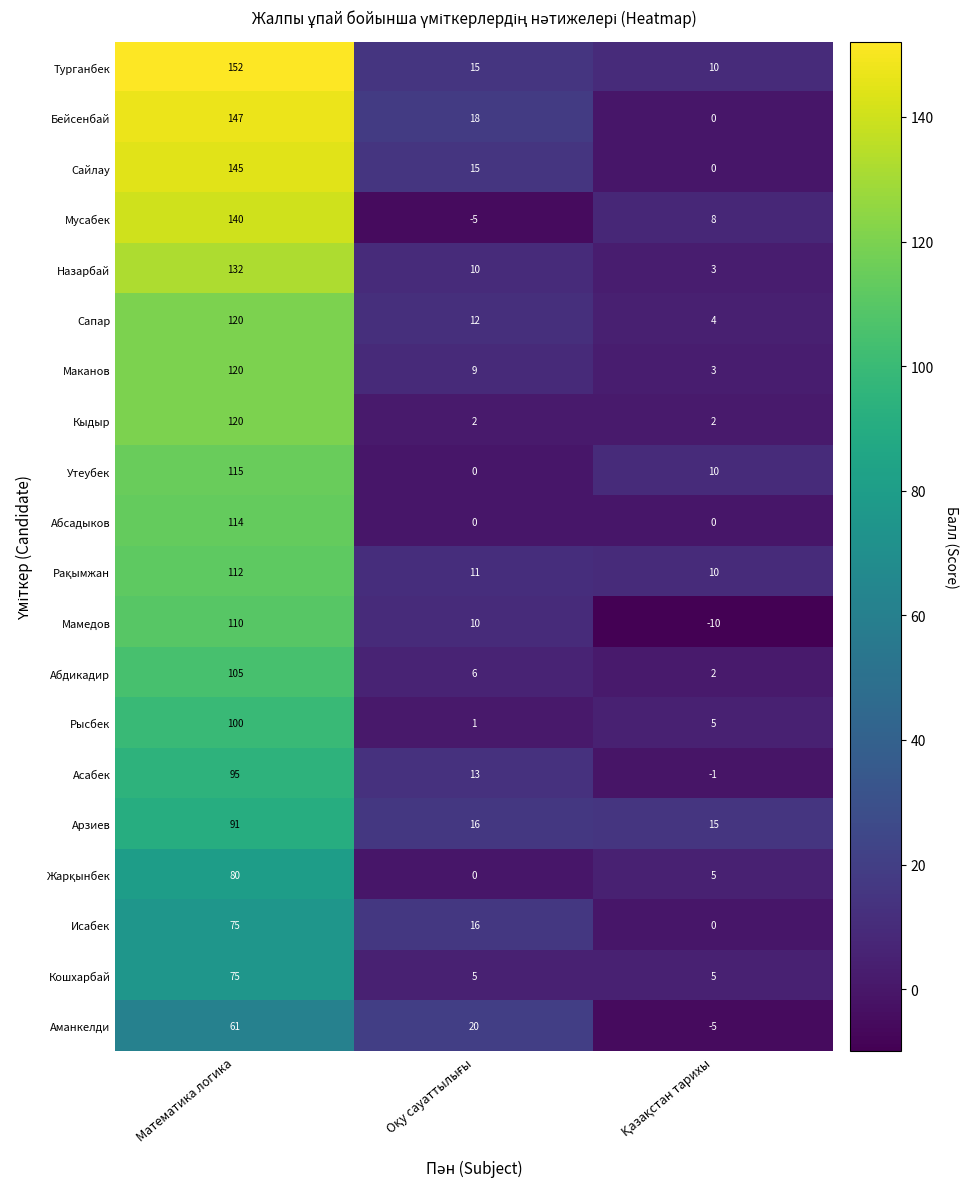

What is the difference between the maximum and second lowest values in the Абсадыков series?

114